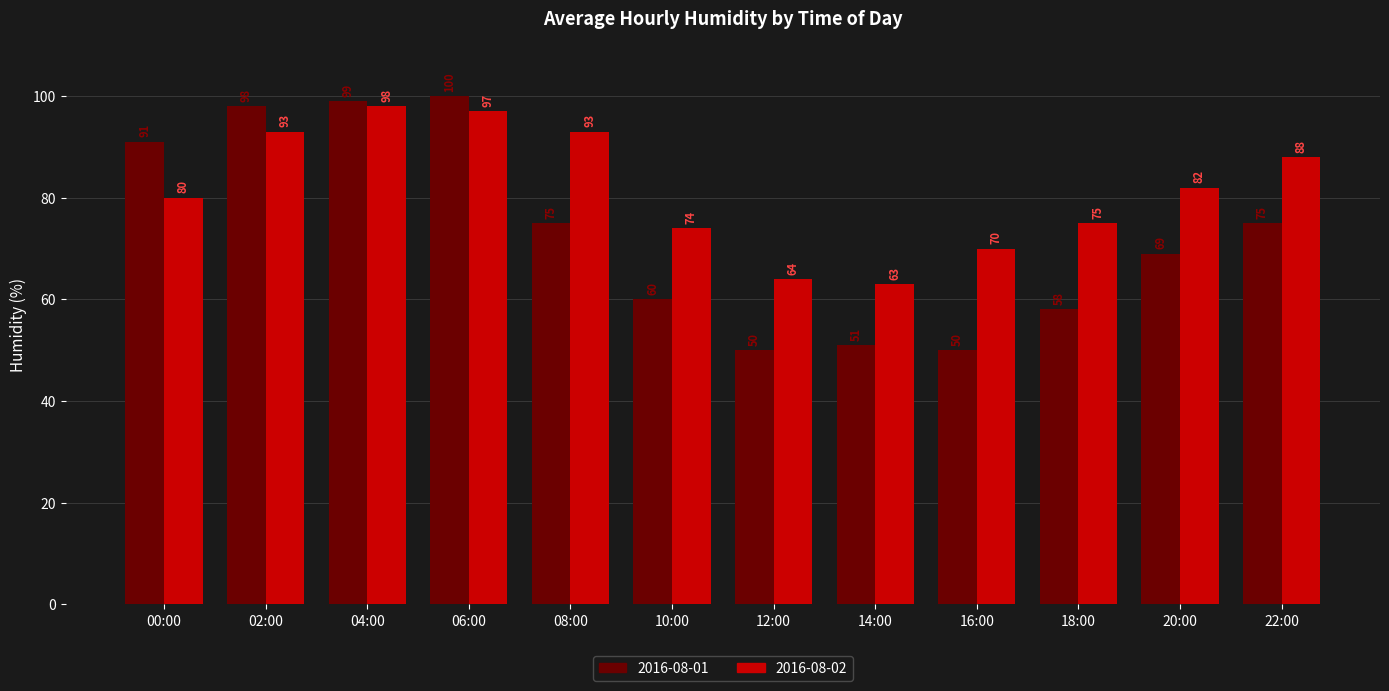

Rank the series at 16:00 from highest to lowest value.

2016-08-02, 2016-08-01